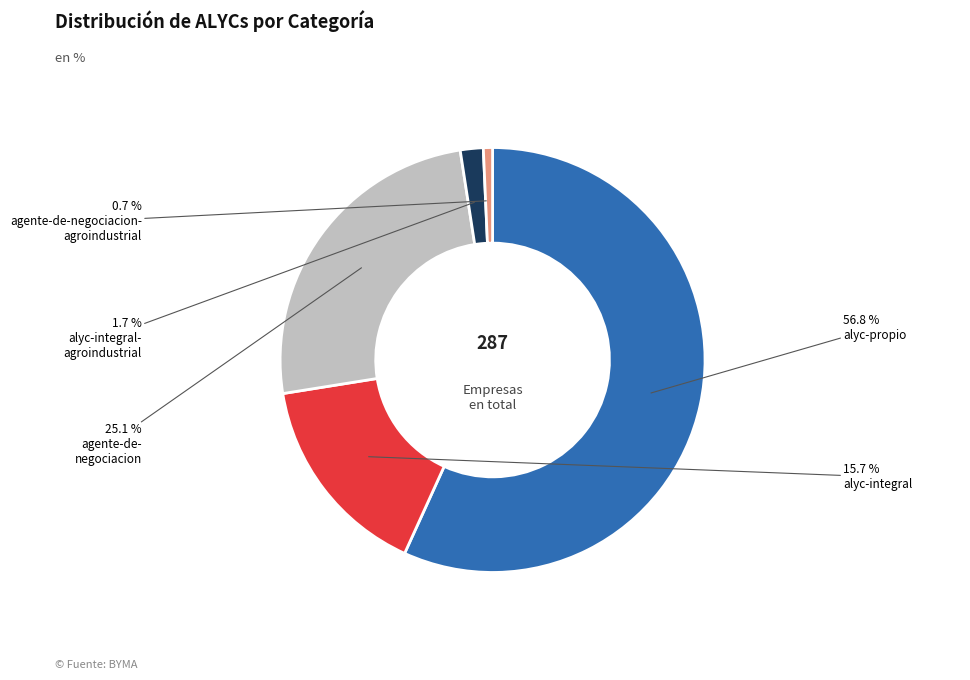

Is there any slice that represents more than half of the pie?

Yes